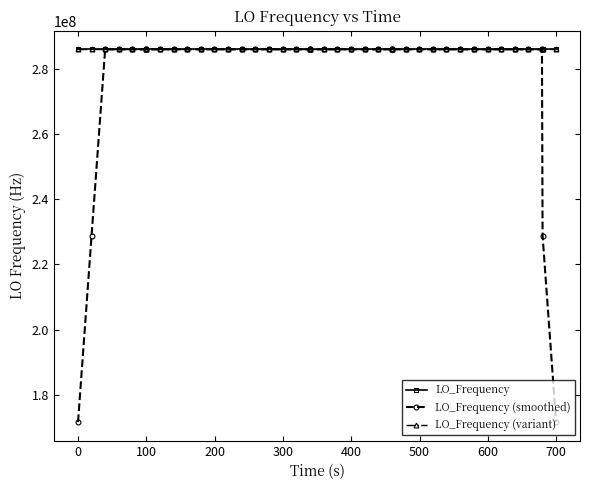

How many distinct data groups are displayed?

3